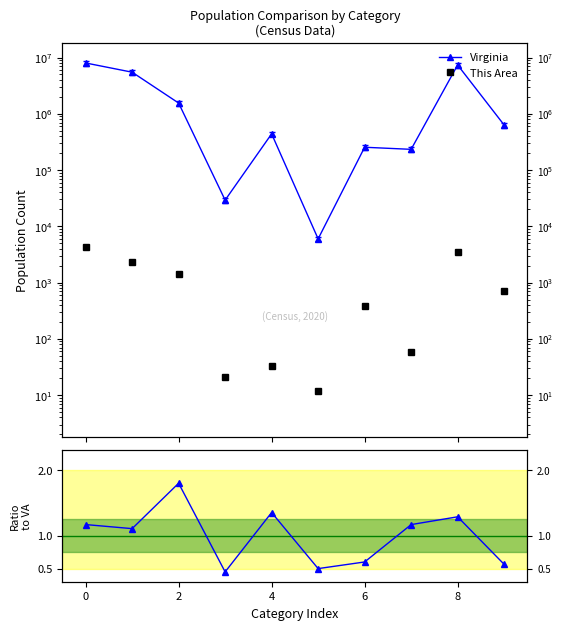

What is the smallest value displayed?

0.4